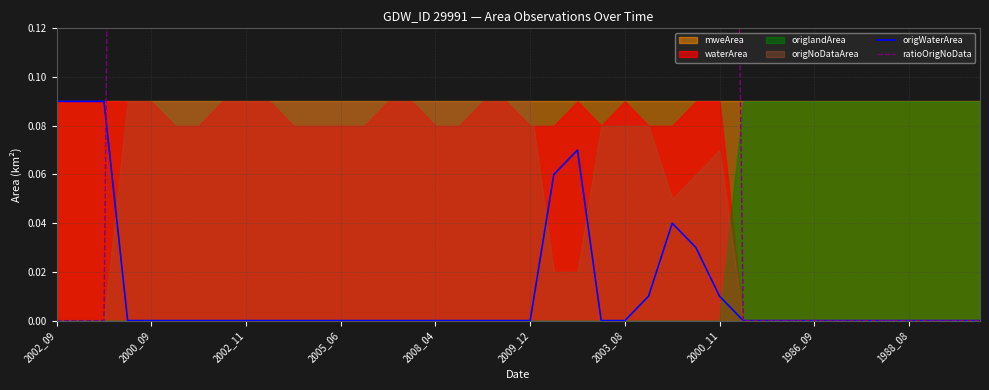

Which series has the largest range (max minus min)?

ratioOrigNoData